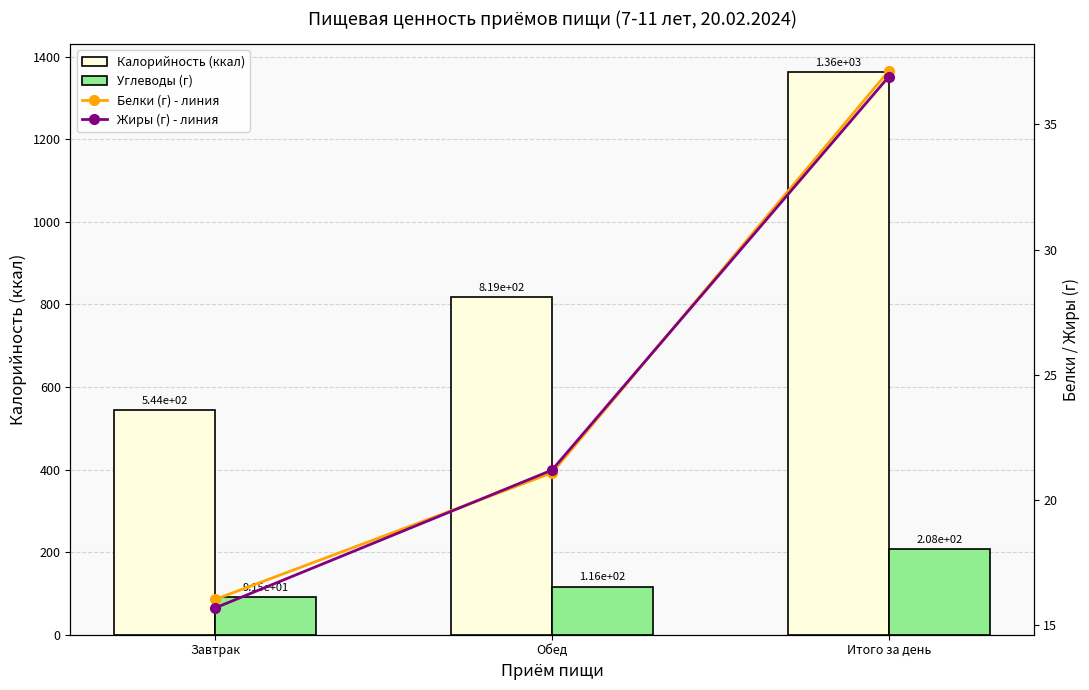

What is the average value of the Калорийность (ккал) series?

908.4